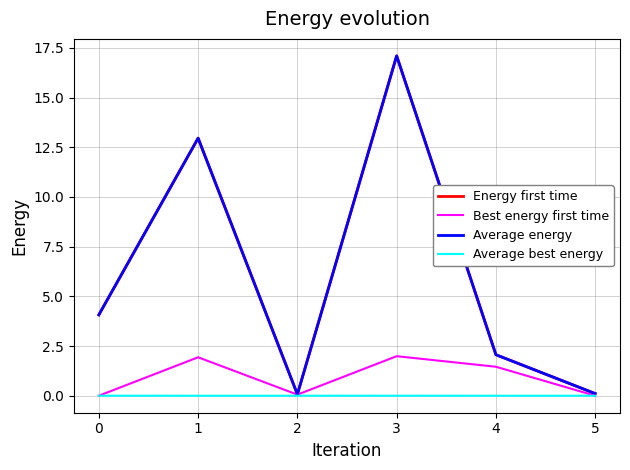

Reading left to right, transcribe all the data shown in this chart.

Energy first time: 4.1	13.0	0.1	17.1	2.1	0.1
Best energy first time: 0.0	1.9	0.1	2.0	1.5	0.0
Average energy: 4.1	13.0	0.1	17.1	2.1	0.1
Average best energy: 0.0	0.0	0.0	0.0	0.0	0.0